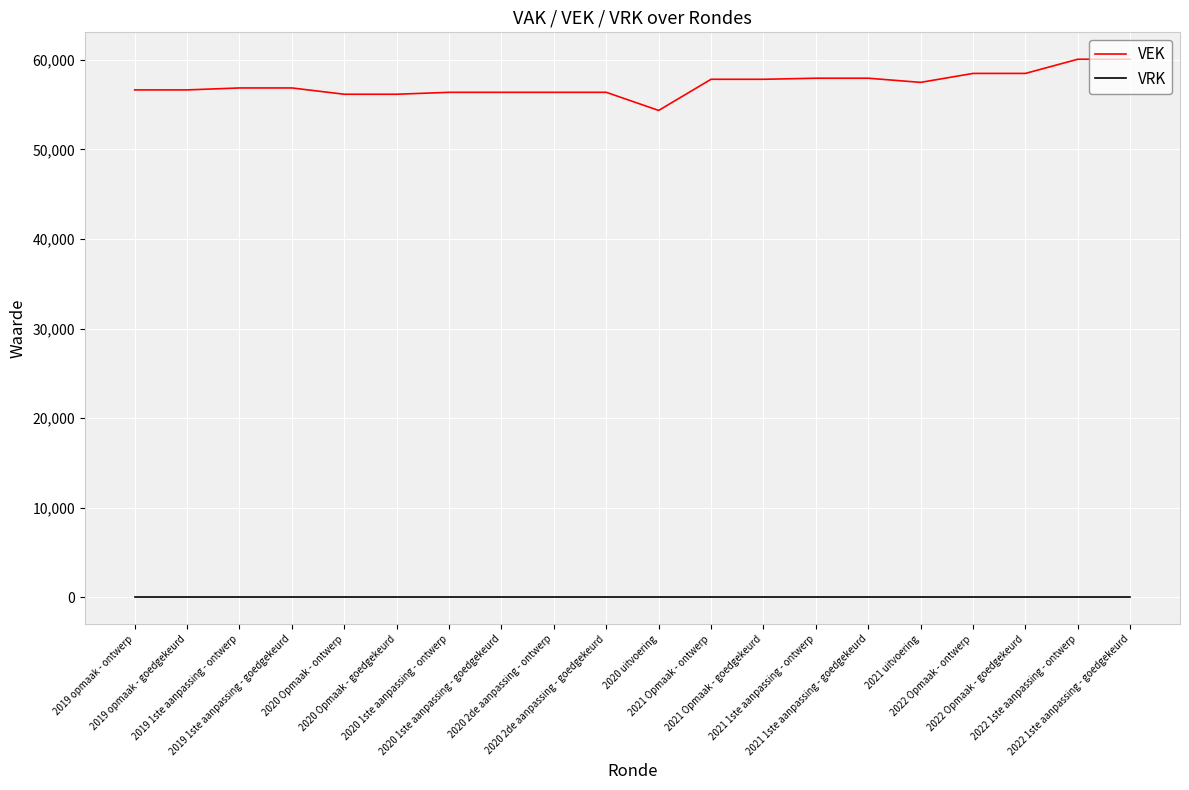

List the series in order of their overall mean, highest first.

VEK, VRK